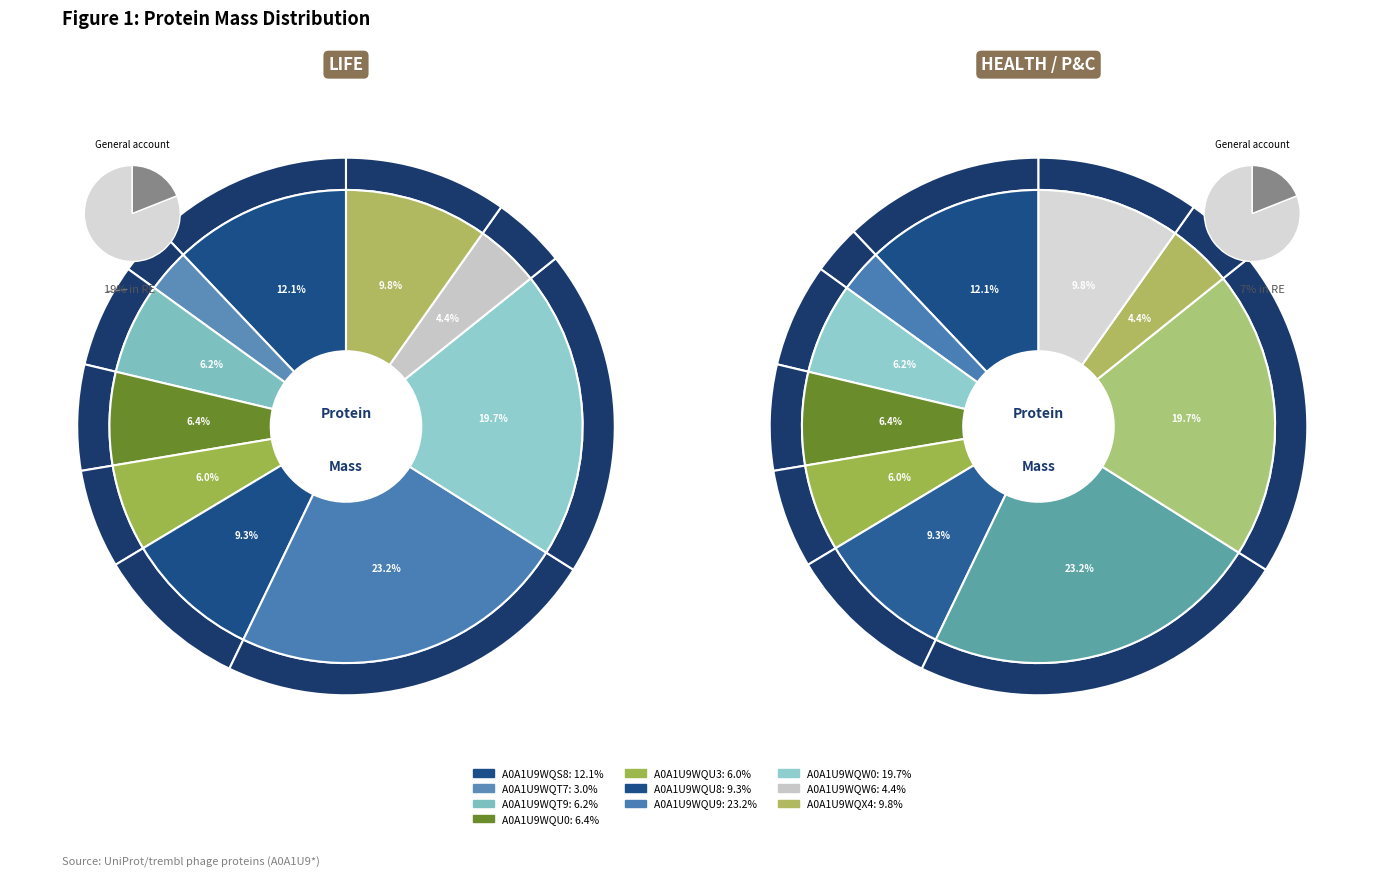

Which slice is the largest?

A0A1U9WQU9